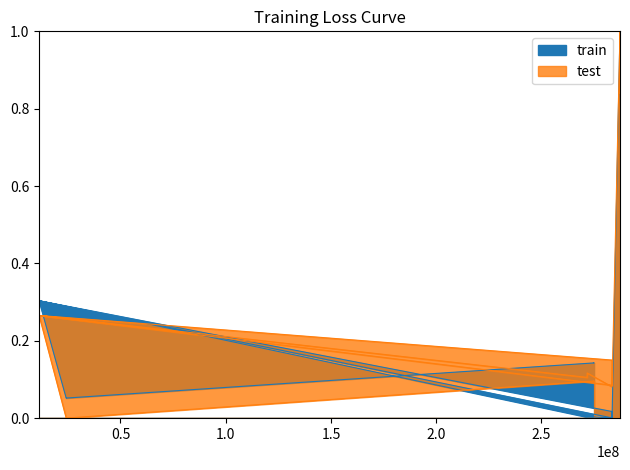

How many intersections are there between test and train?

3